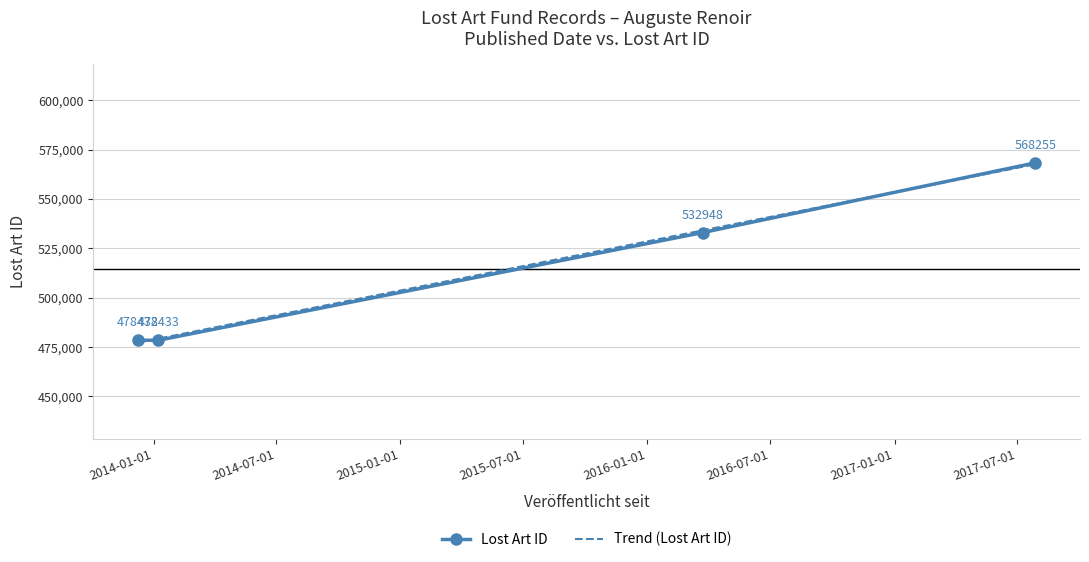

What is the difference between the second highest and minimum values?

54516